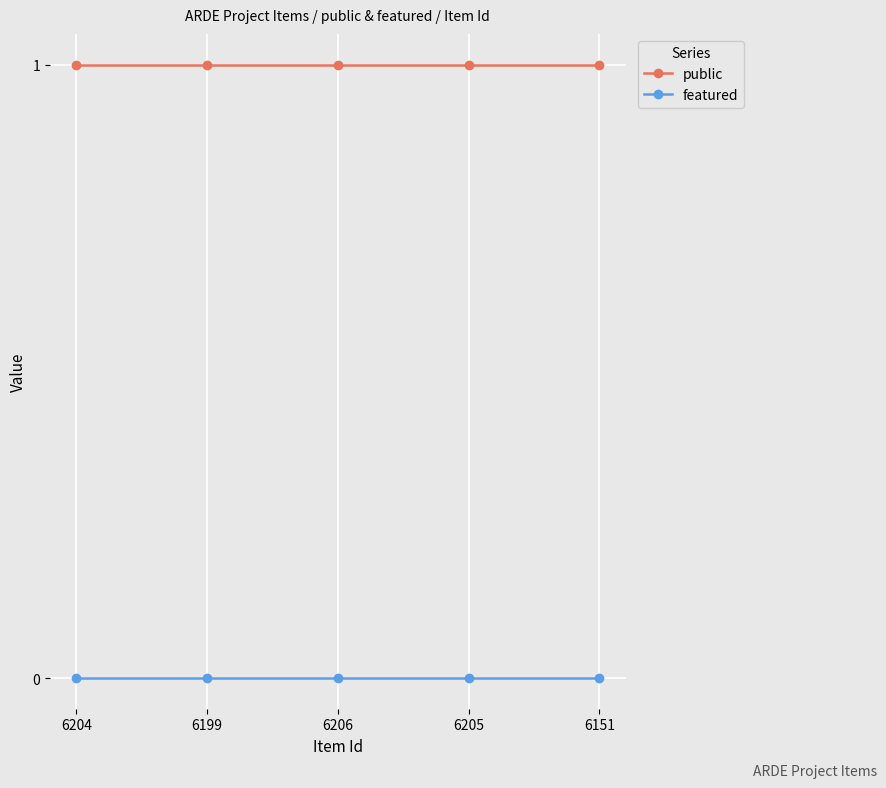

What is the label of the 2nd point from the right?

6205